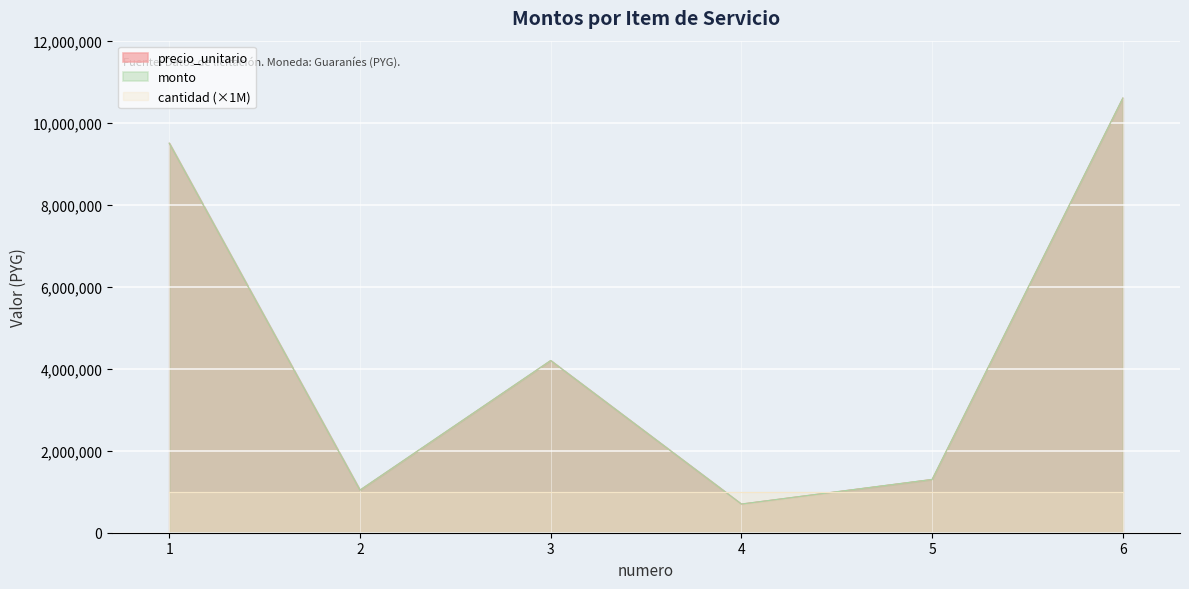

How many values in the precio_unitario series are below 4200000?

3